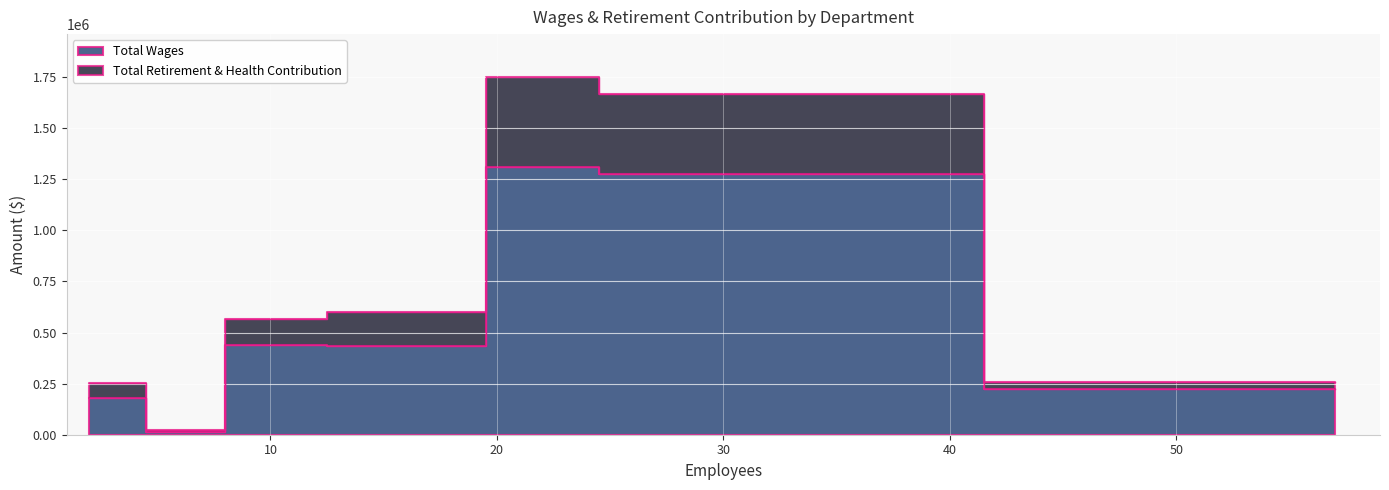

Does the chart display data point markers on the line(s)?

No